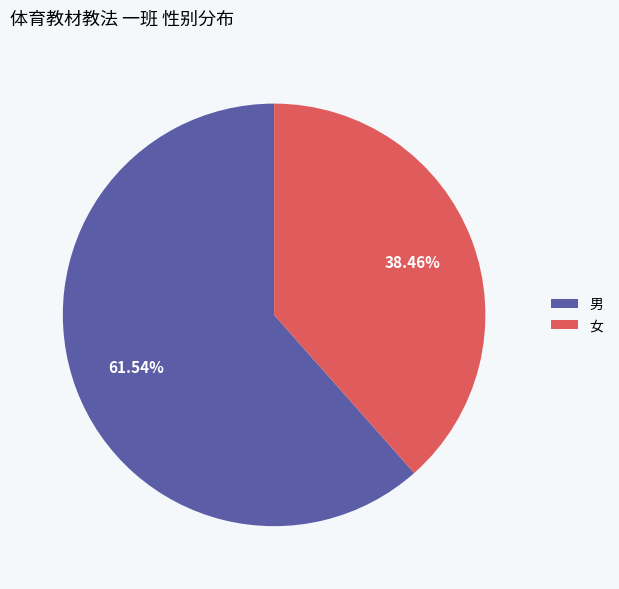

Count the number of slices in the pie.

2